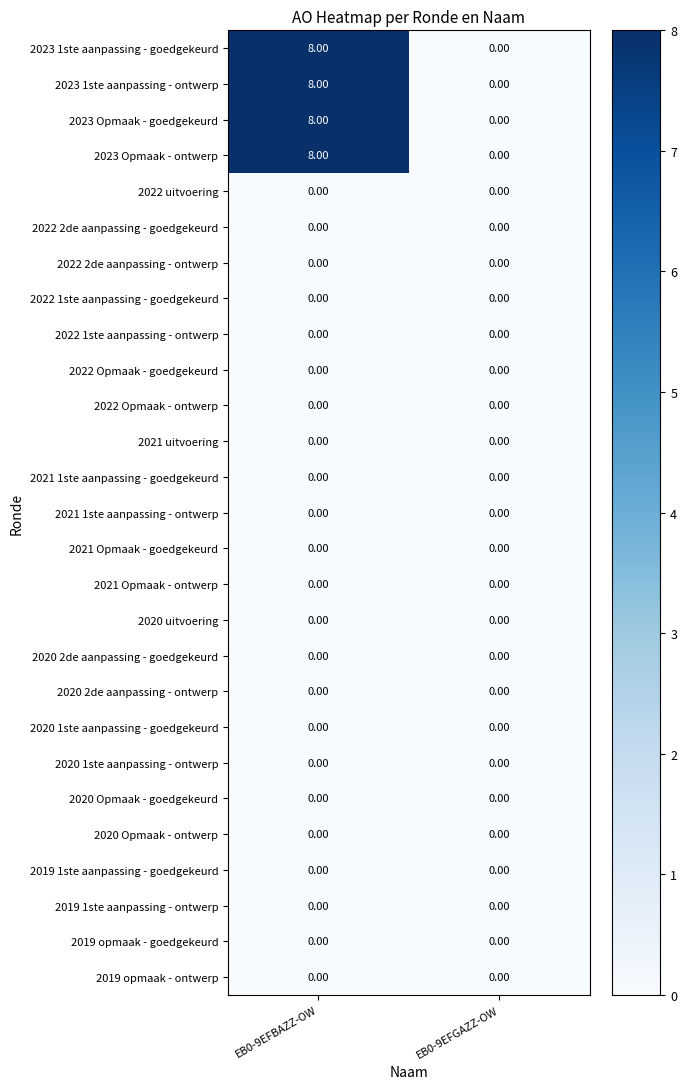

At which category is the sum across all series the highest?

EB0-9EFBAZZ-OW